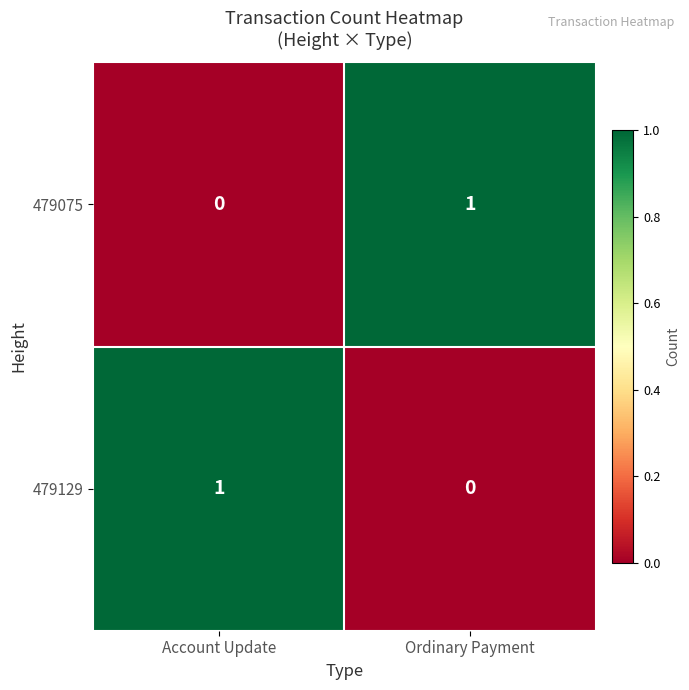

What is the spread (max minus min) of values at Account Update?

1